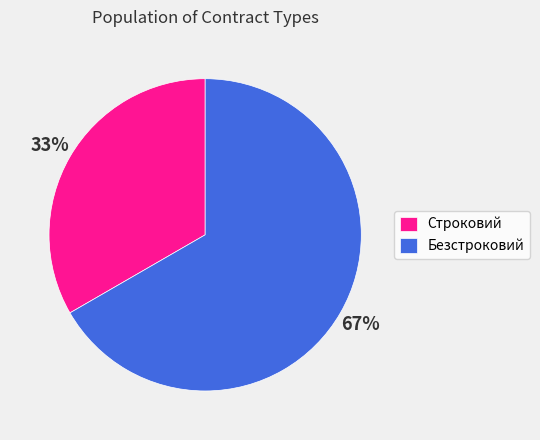

Is Безстроковий the majority of the pie?

Yes